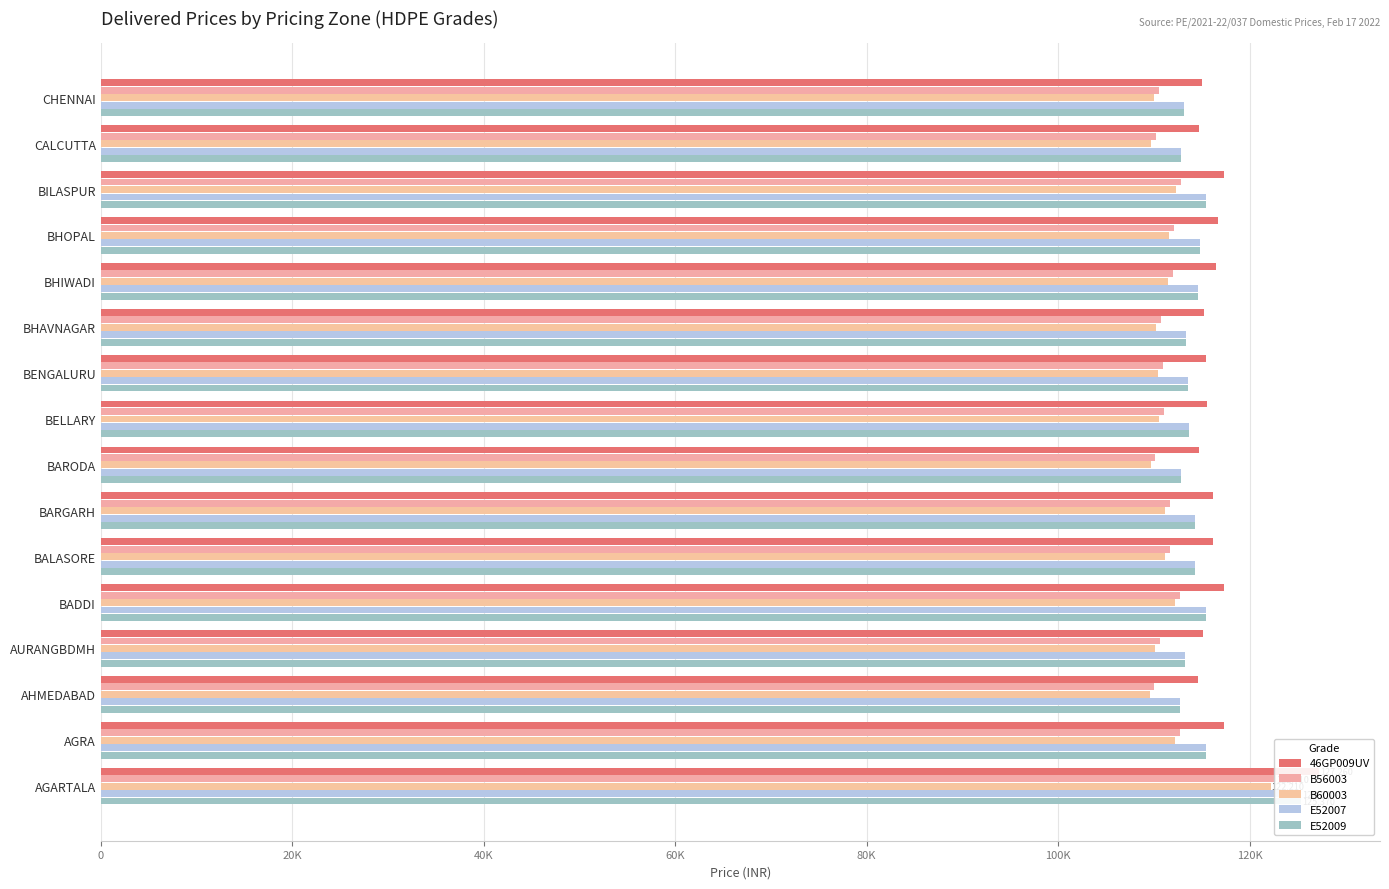

What is the difference between the second highest and minimum values in the E52009 series?

2766